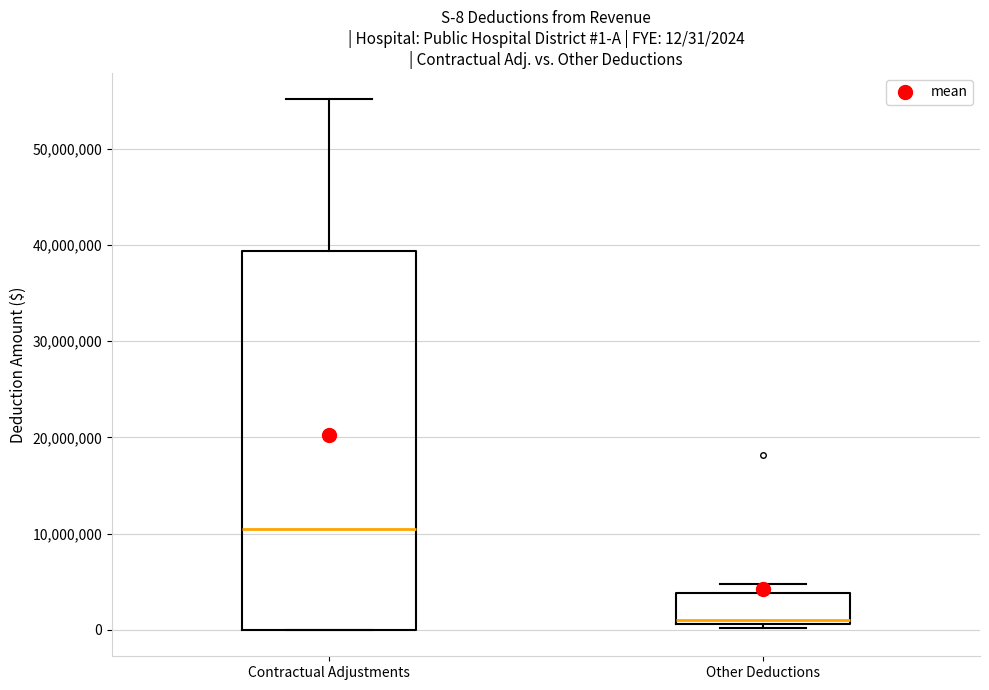

Which box has the highest median line?

Contractual Adjustments